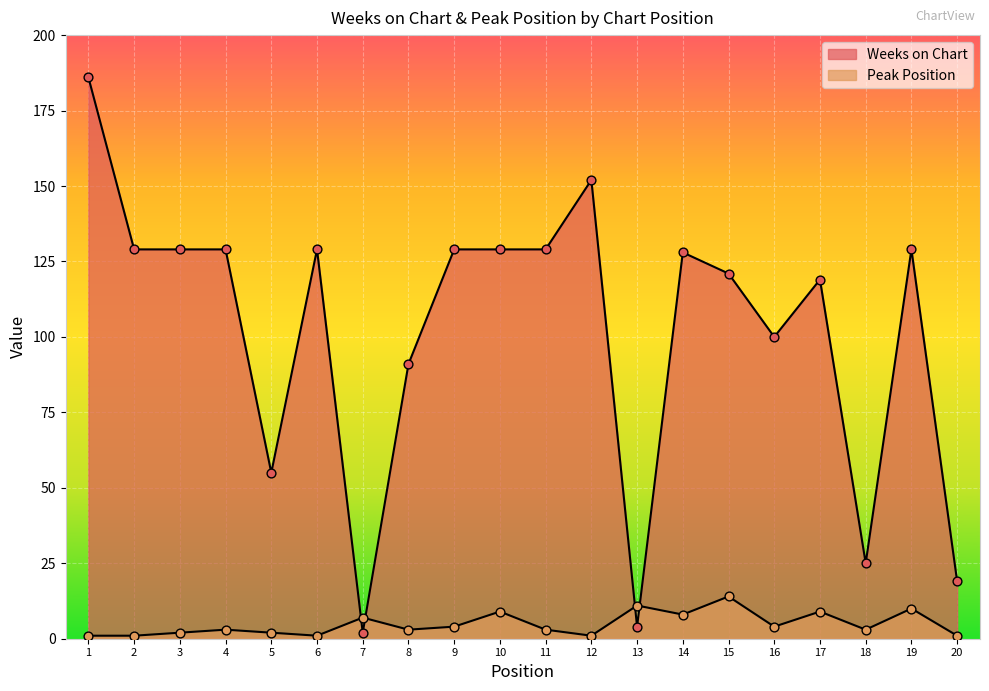

Which series contains the lowest Y value?

Peak Position